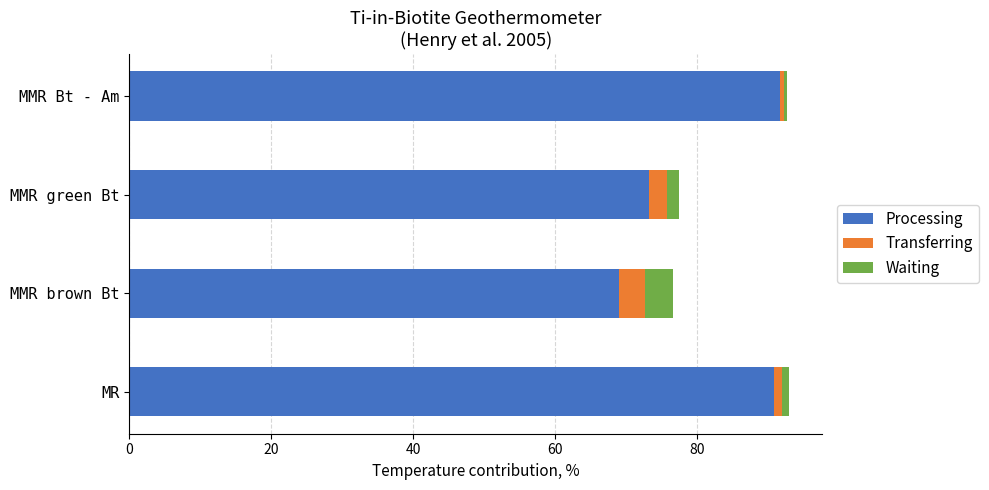

What is the average value of the Processing series?

81.2